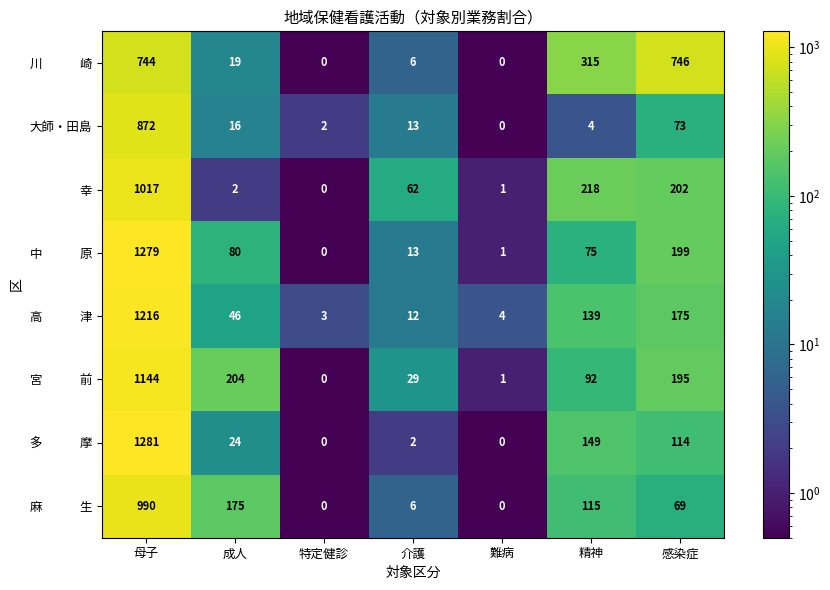

What is the greatest value displayed?

1281